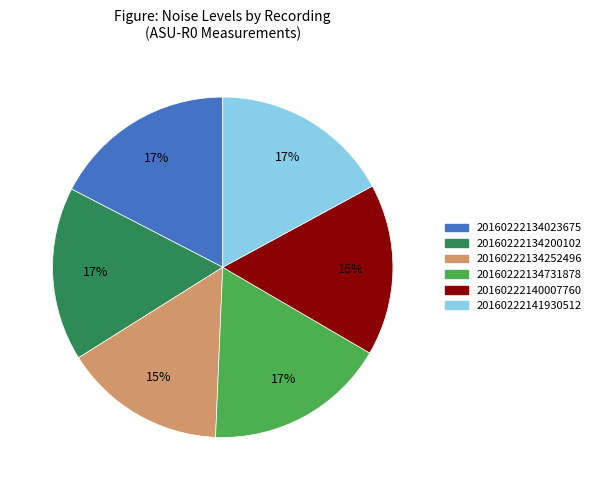

How many slices are in this pie chart?

6